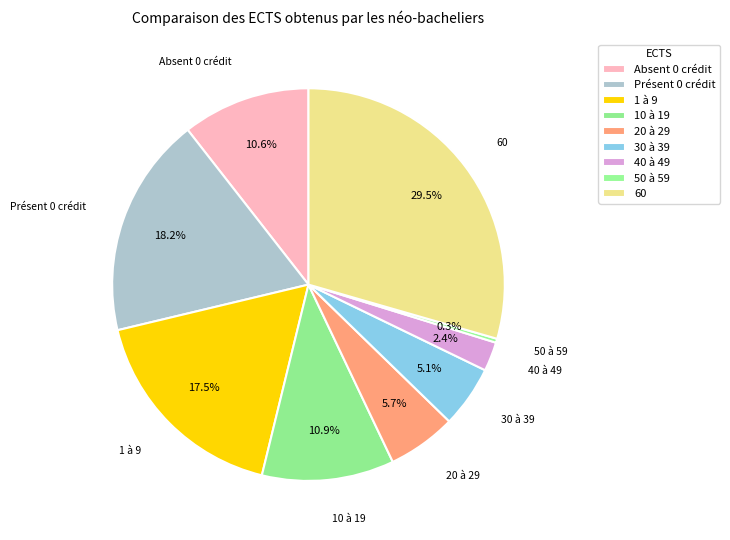

Which slice is the largest?

60